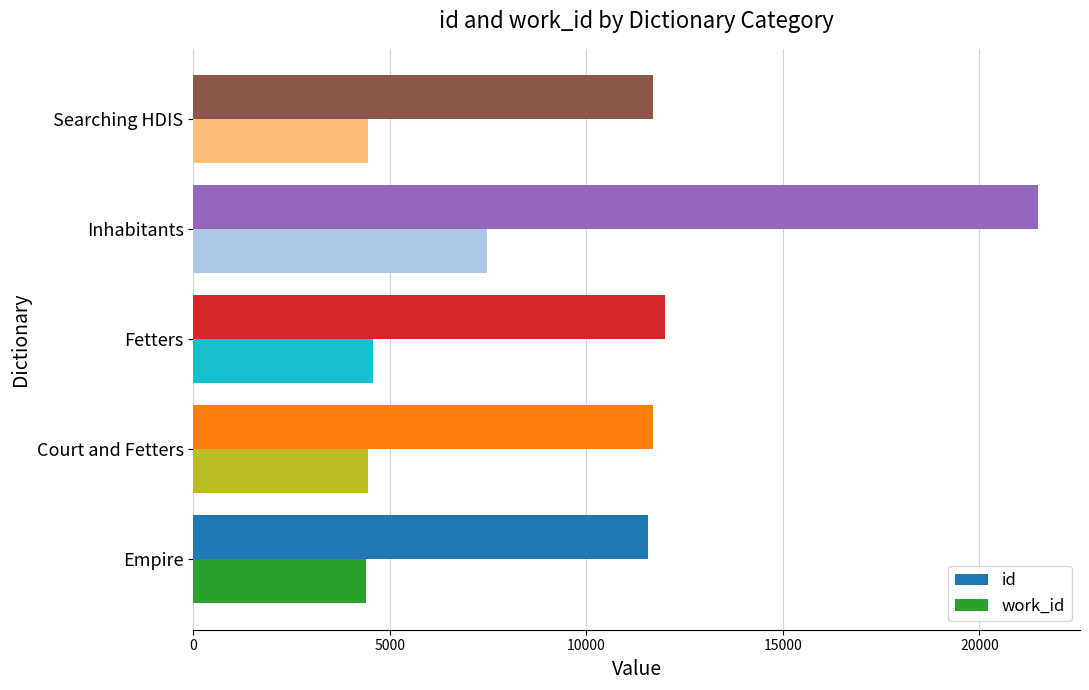

The value of id at Court and Fetters is 11696. True or false?

True